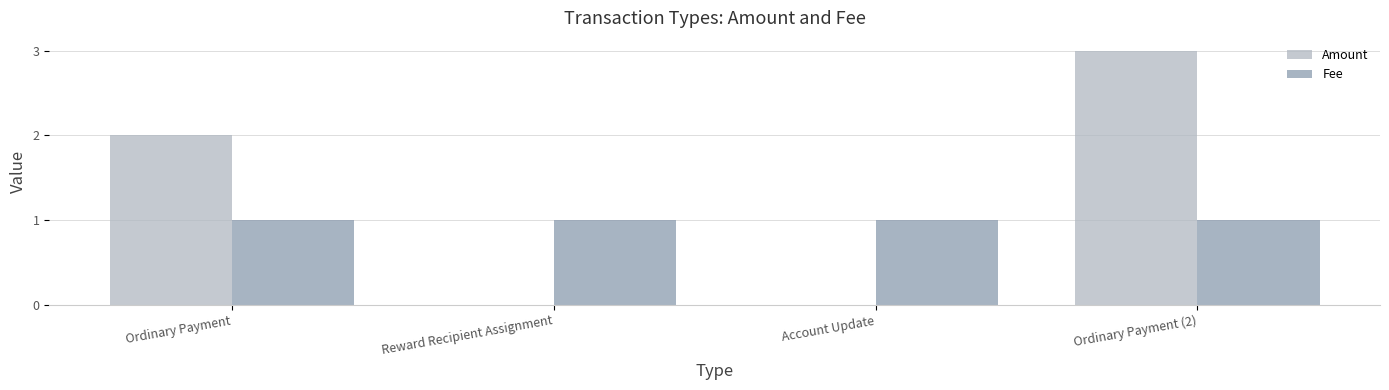

How many distinct data groups are displayed?

2